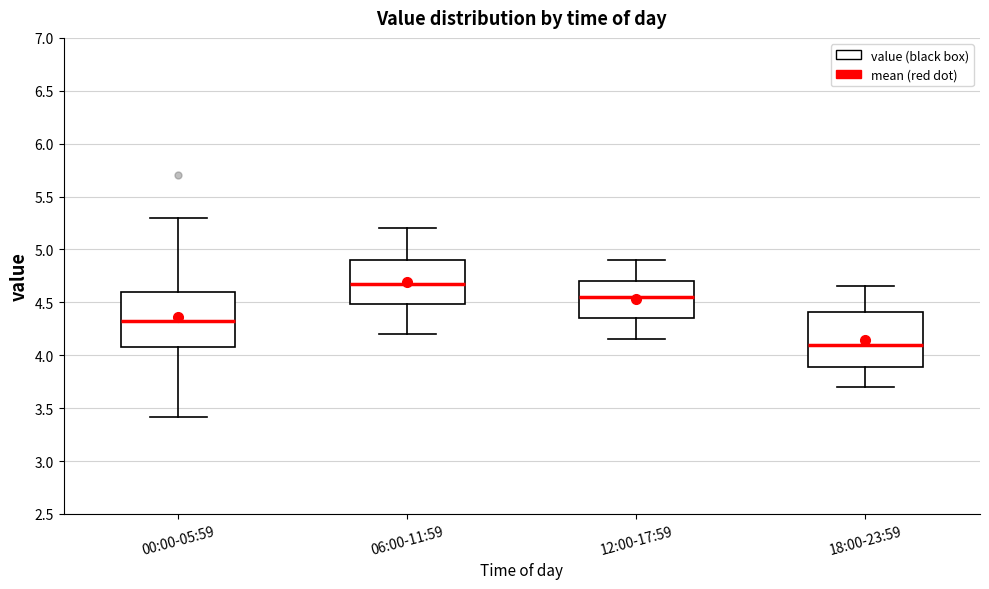

Reading left to right, transcribe this box plot: for each box, give where its median line is, the range the box spans, and where its two whiskers end, as read against the y-axis. The values are not printed on the chart, so give them approximately, as read against the axis.

00:00-05:59: median 4.35, box 4.10 to 4.60, whiskers 3.40 to 5.30
06:00-11:59: median 4.70, box 4.50 to 4.90, whiskers 4.20 to 5.20
12:00-17:59: median 4.55, box 4.35 to 4.70, whiskers 4.15 to 4.90
18:00-23:59: median 4.10, box 3.90 to 4.40, whiskers 3.70 to 4.65